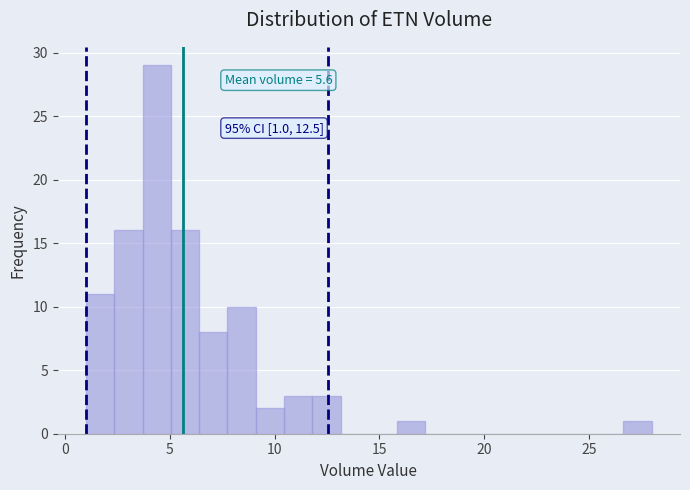

Read against the x-axis, roughly where is the centre of the tallest bar?

4.5